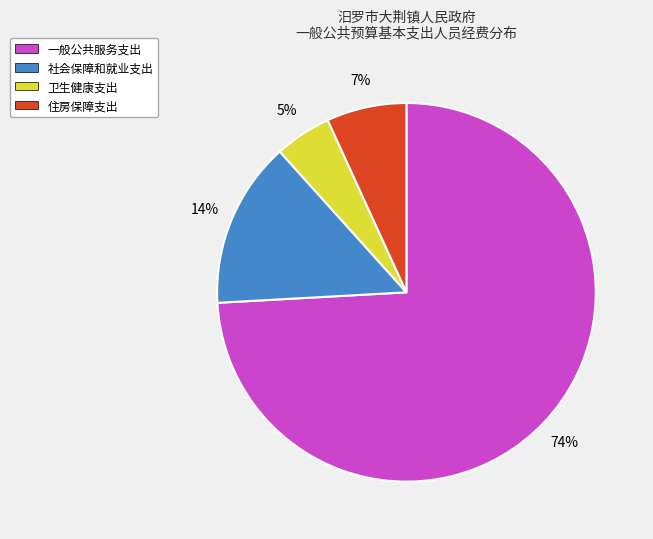

Which has a higher value, 住房保障支出 or 卫生健康支出?

住房保障支出